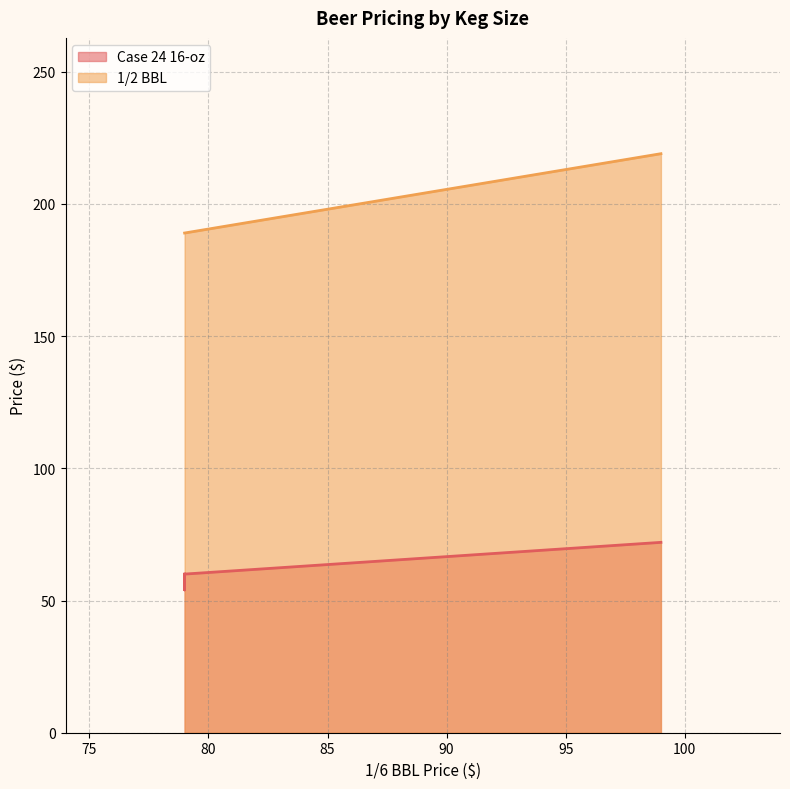

True or false: 1/2 BBL and Case 24 16-oz cross at least once.

False